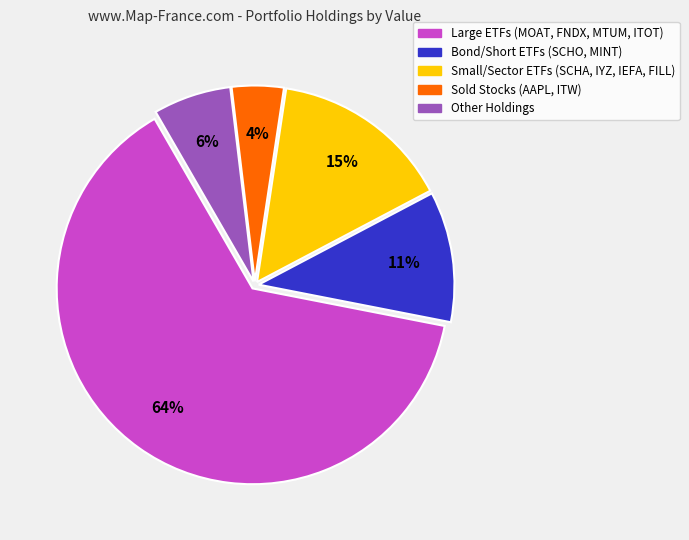

To the nearest percent, what percentage of the pie is Small/Sector ETFs (SCHA, IYZ, IEFA, FILL)?

15%